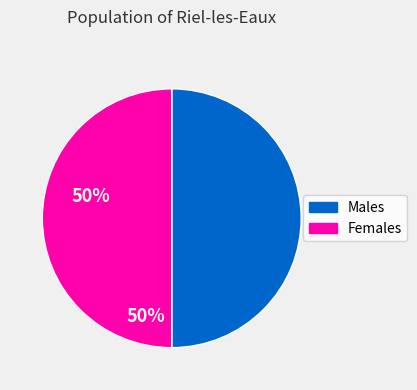

True or false: Females accounts for 57% of the total.

False